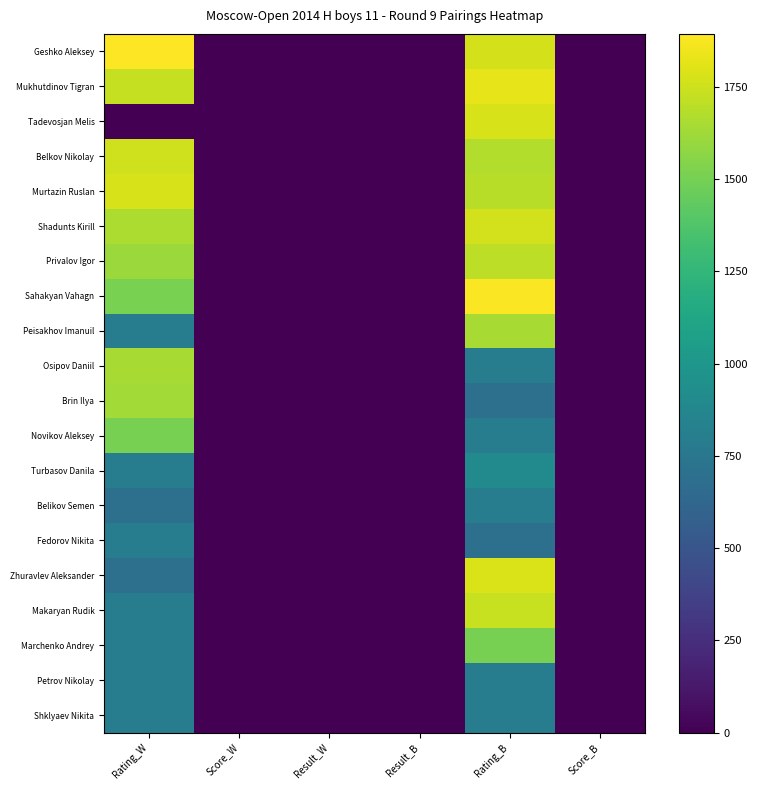

Which series has the largest total across all categories?

Geshko Aleksey